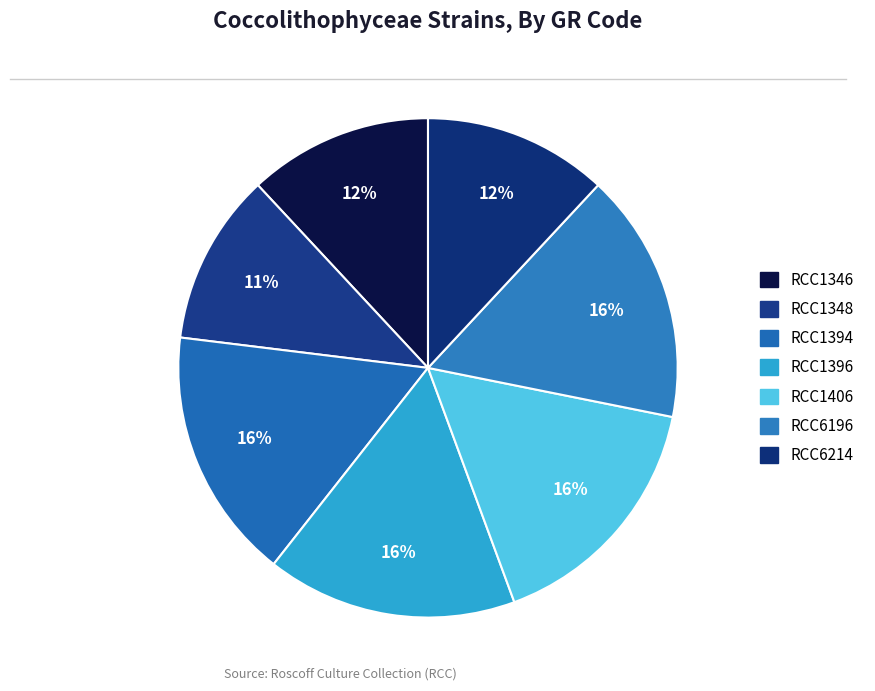

Does any single category account for the majority?

No